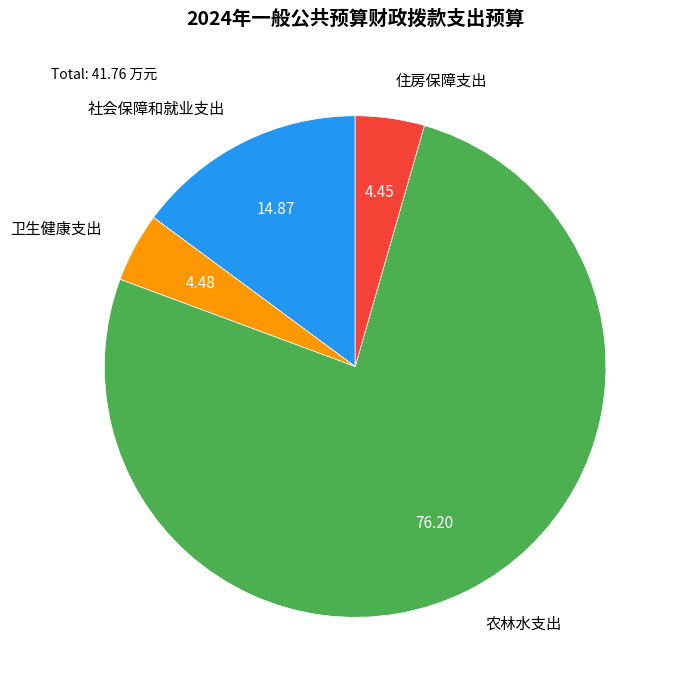

Combined, do 农林水支出 and 卫生健康支出 account for over 50%?

Yes